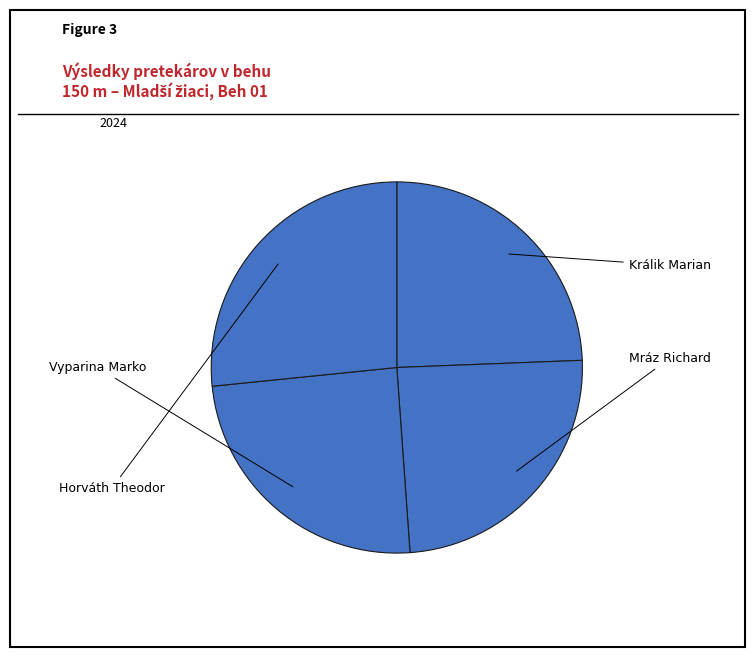

How many segments does this pie chart have?

4